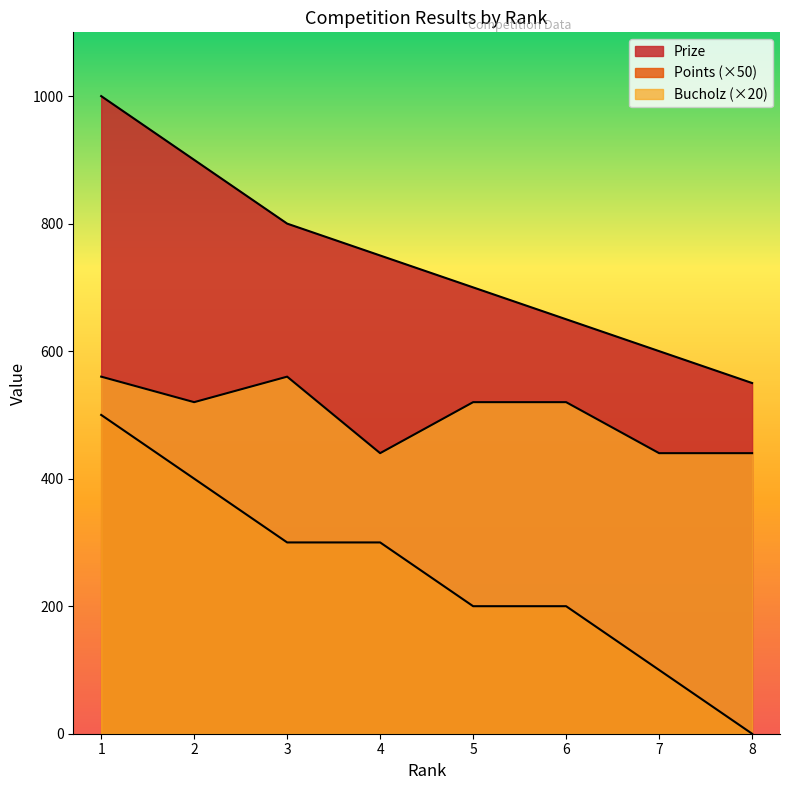

The Bucholz series shows 520 at 2. True or false?

True